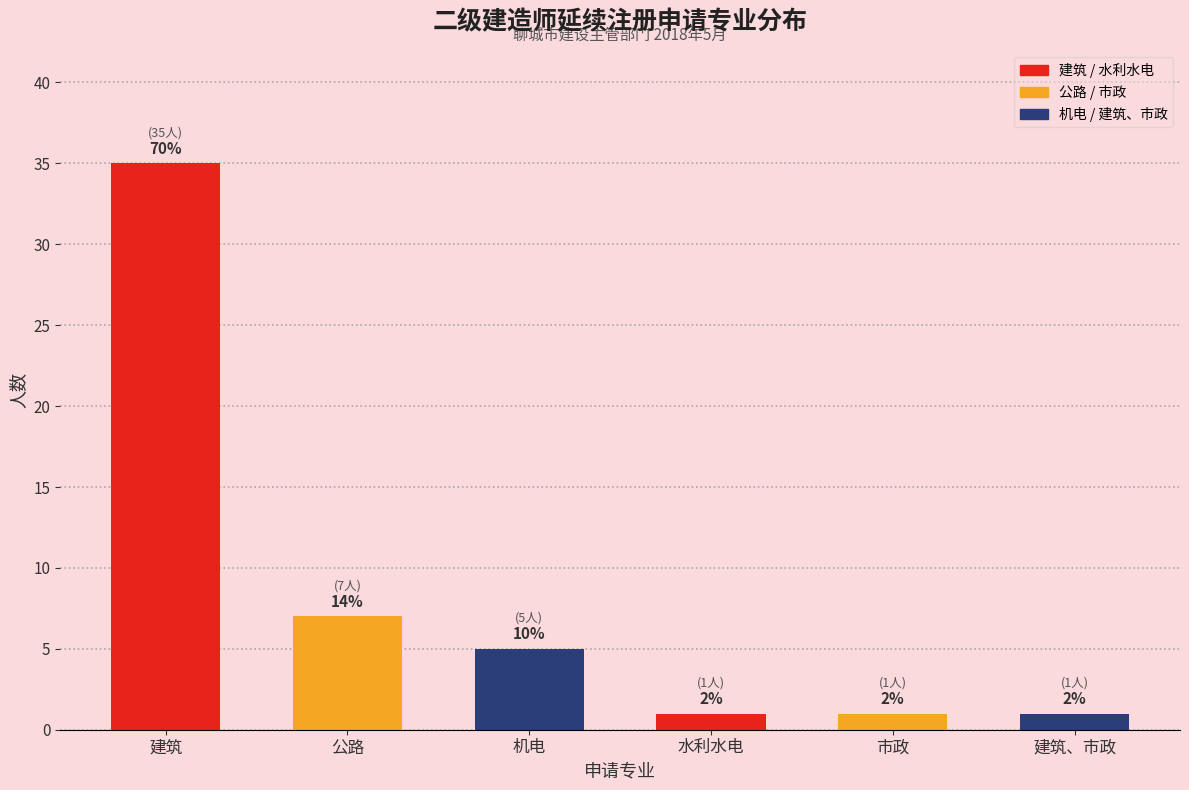

What is the greatest value displayed?

35